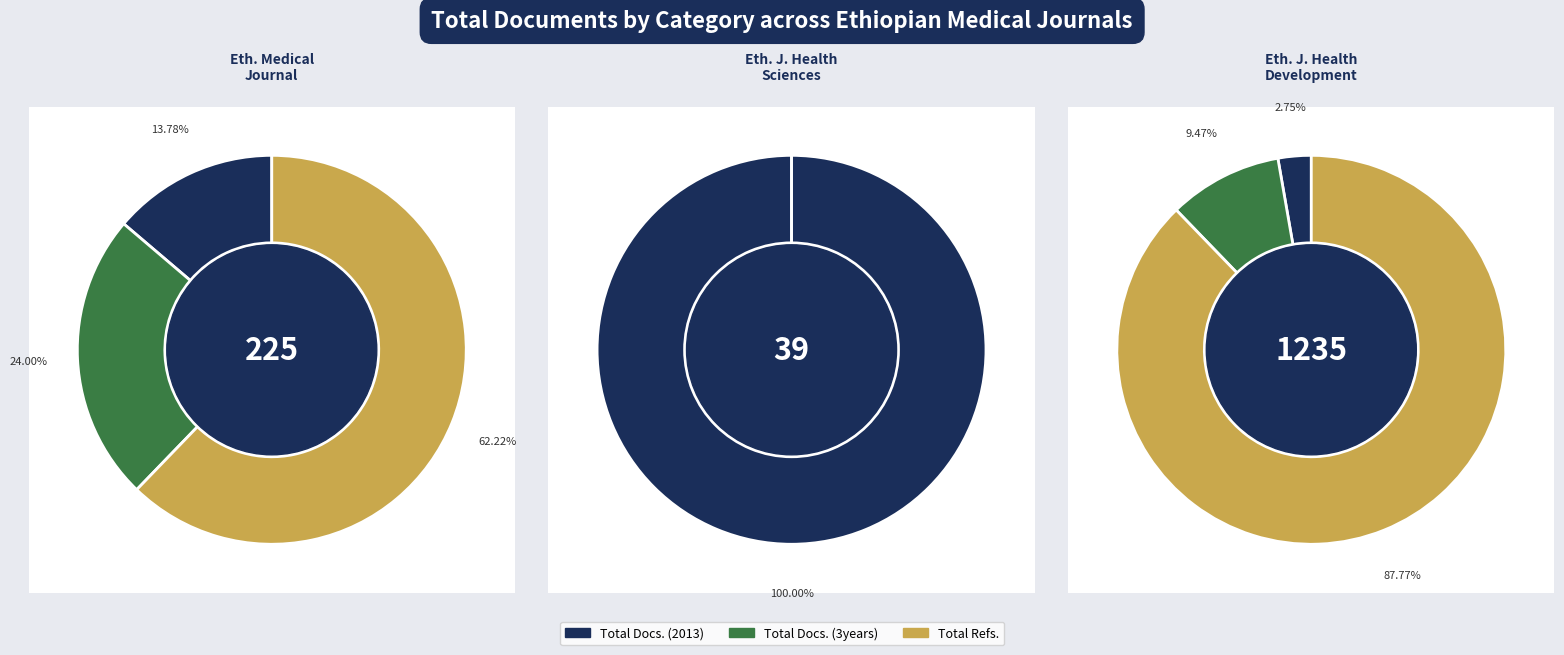

Is the sum of Ethiopian Medical Journal and Ethiopian Journal of Health Development greater than half?

Yes